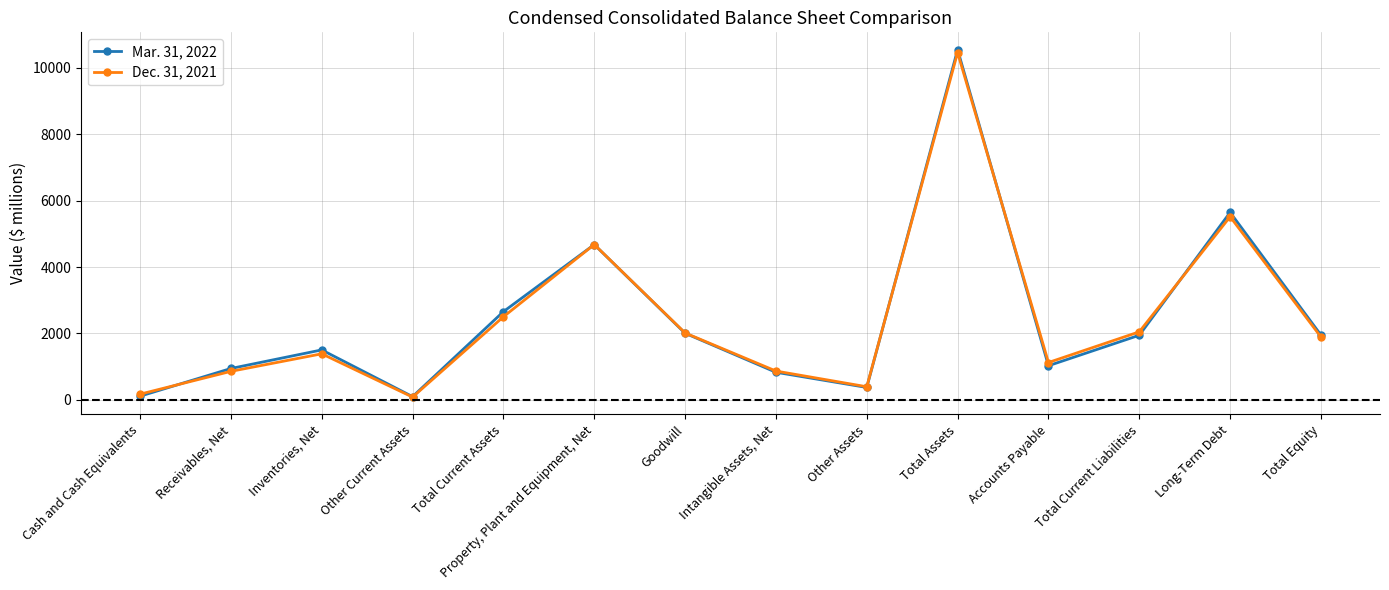

What position from the left is Total Current Assets?

5